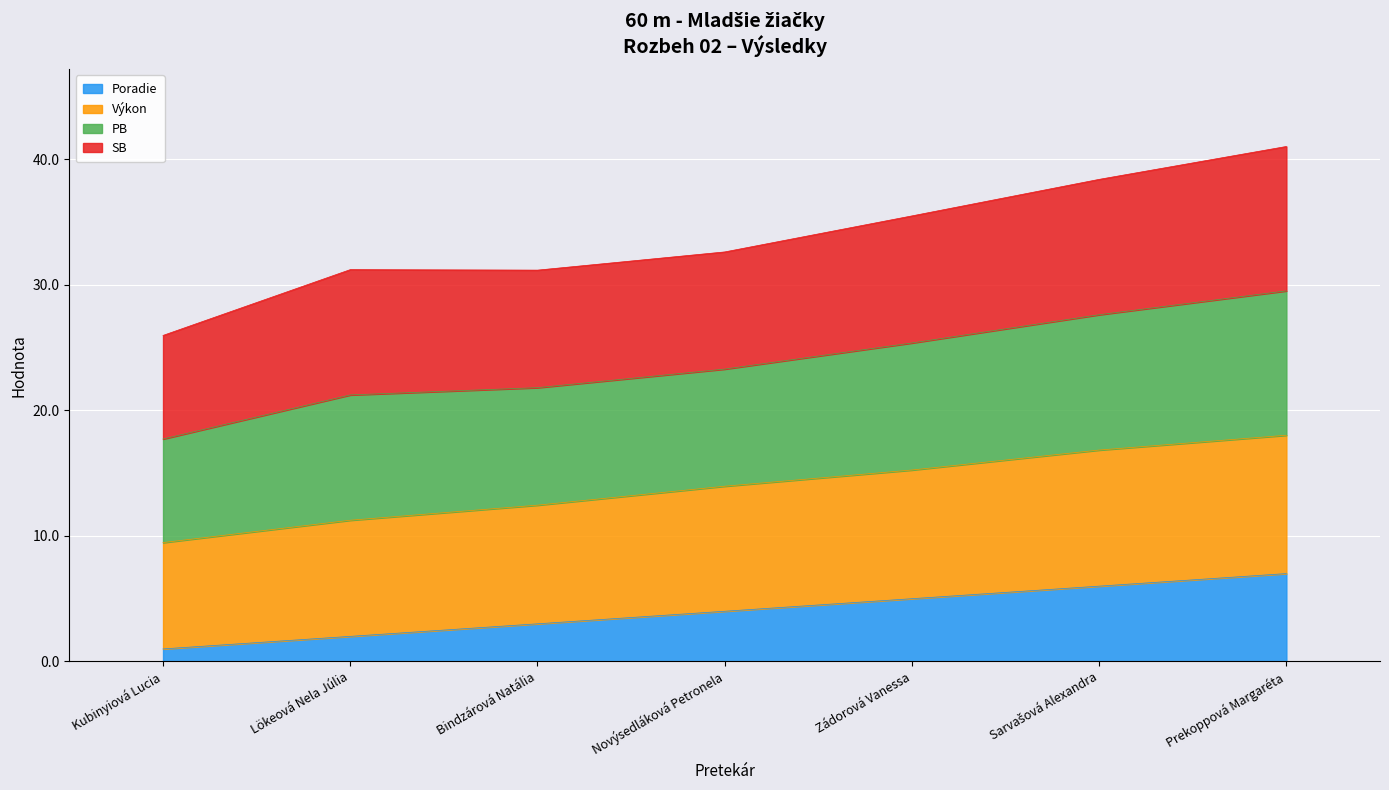

True or false: Výkon and Poradie cross at least once.

False